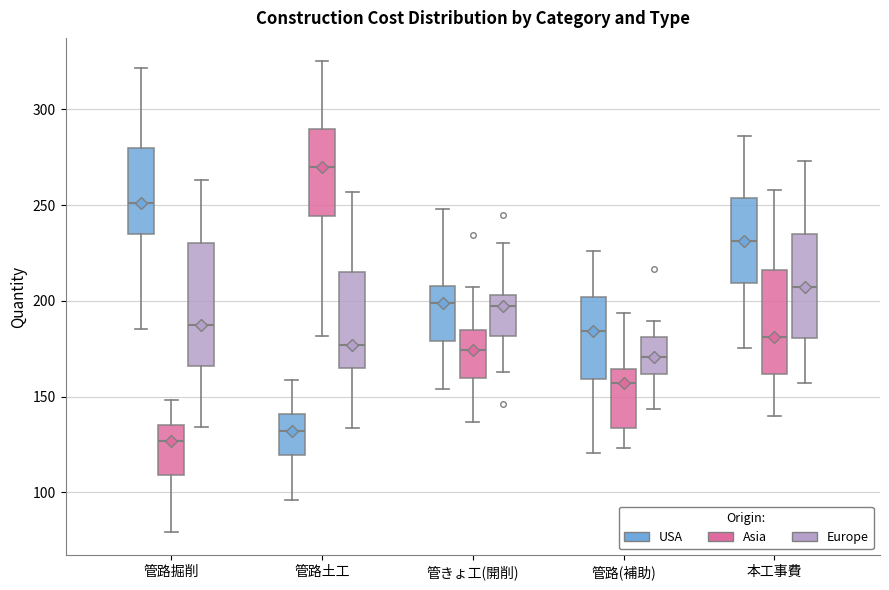

Comparing the boxes themselves (not the whiskers), which one is the tallest?

管路掘削 (Europe)